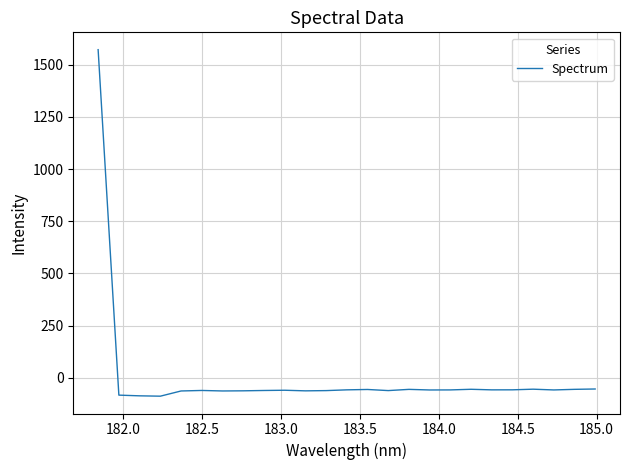

What is the smallest value displayed?

-87.9